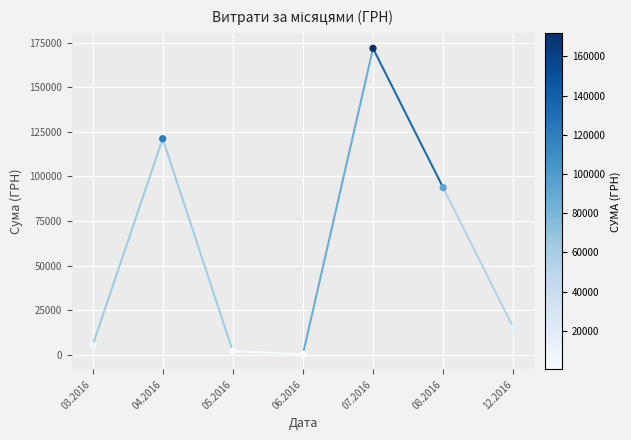

What is the average Y value?

58486.7